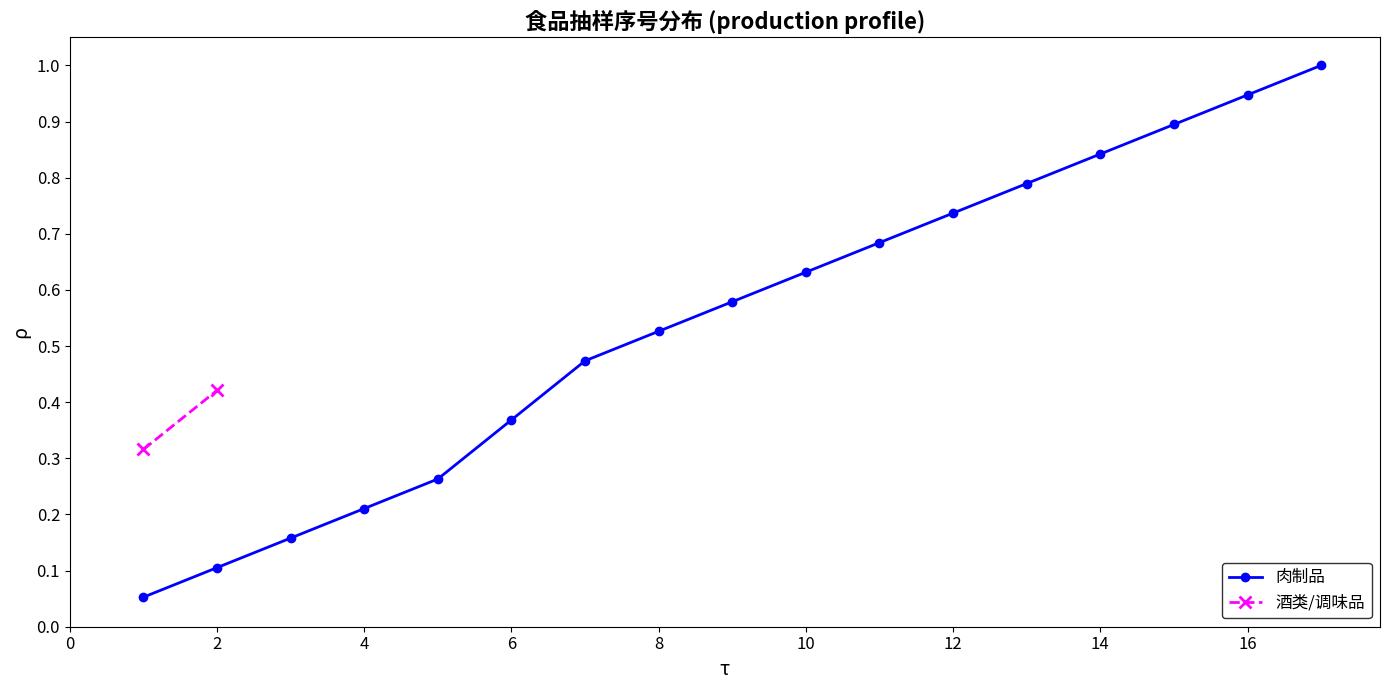

What is the minimum value shown in the chart?

0.1